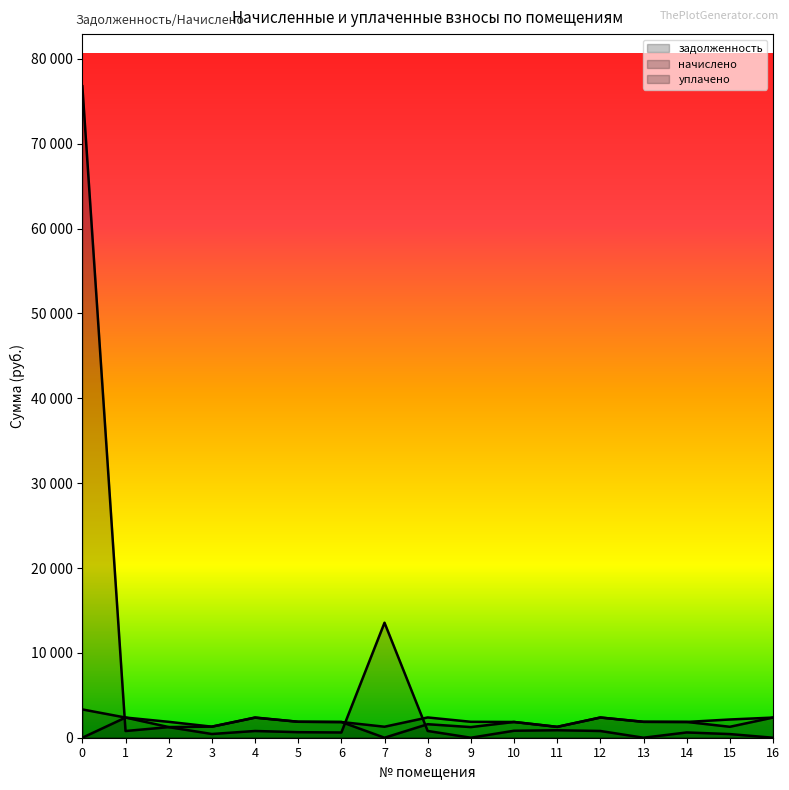

How many intersections are there between задолженность and начислено?

3